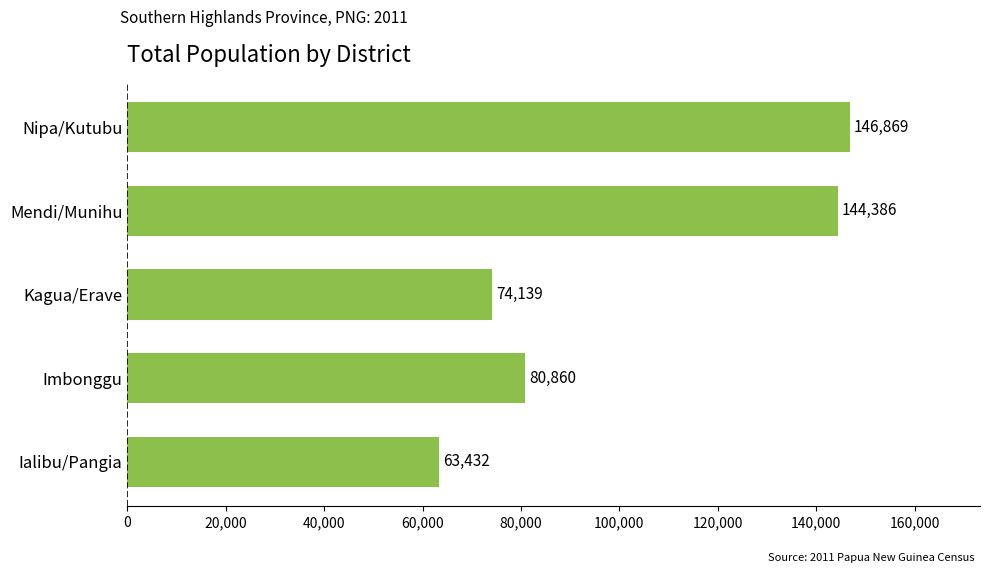

Count the number of categories in the chart.

5